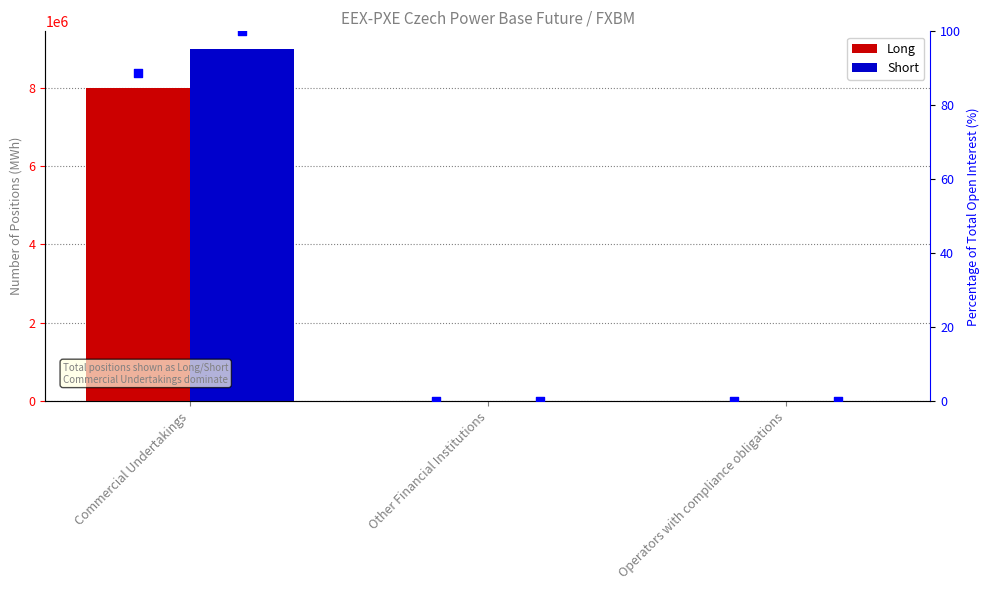

Which series has the widest spread of Y values?

Short